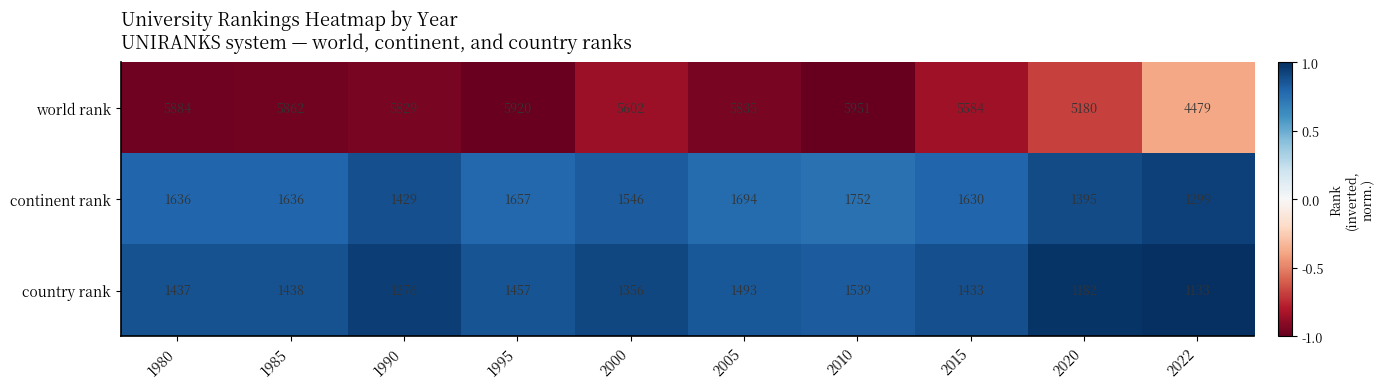

What is the average value of the country rank series?

1374